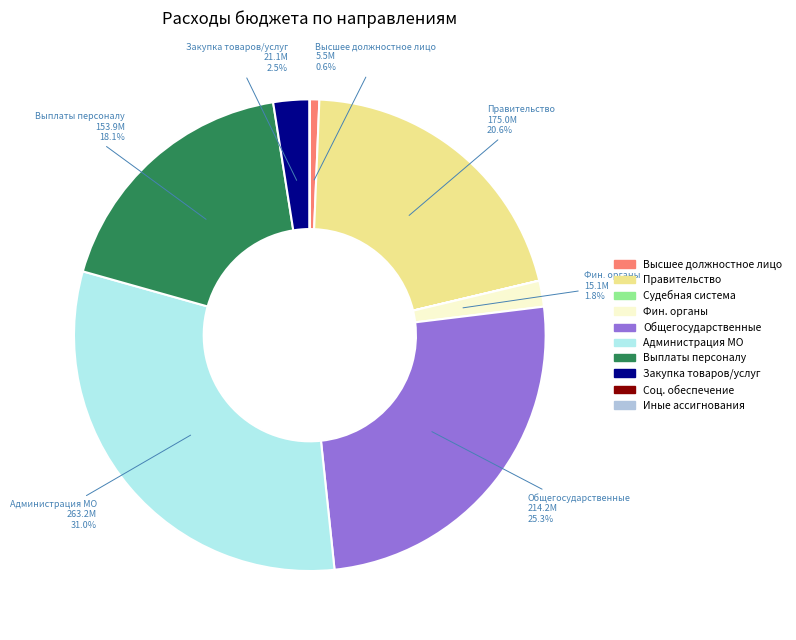

Which category has the biggest portion of the pie?

Администрация МО